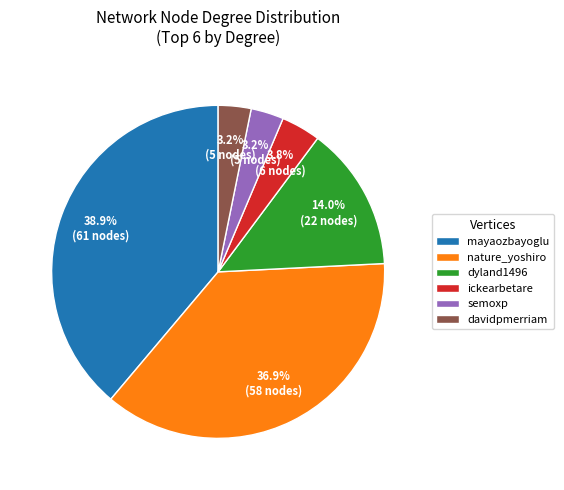

How many segments does this pie chart have?

6